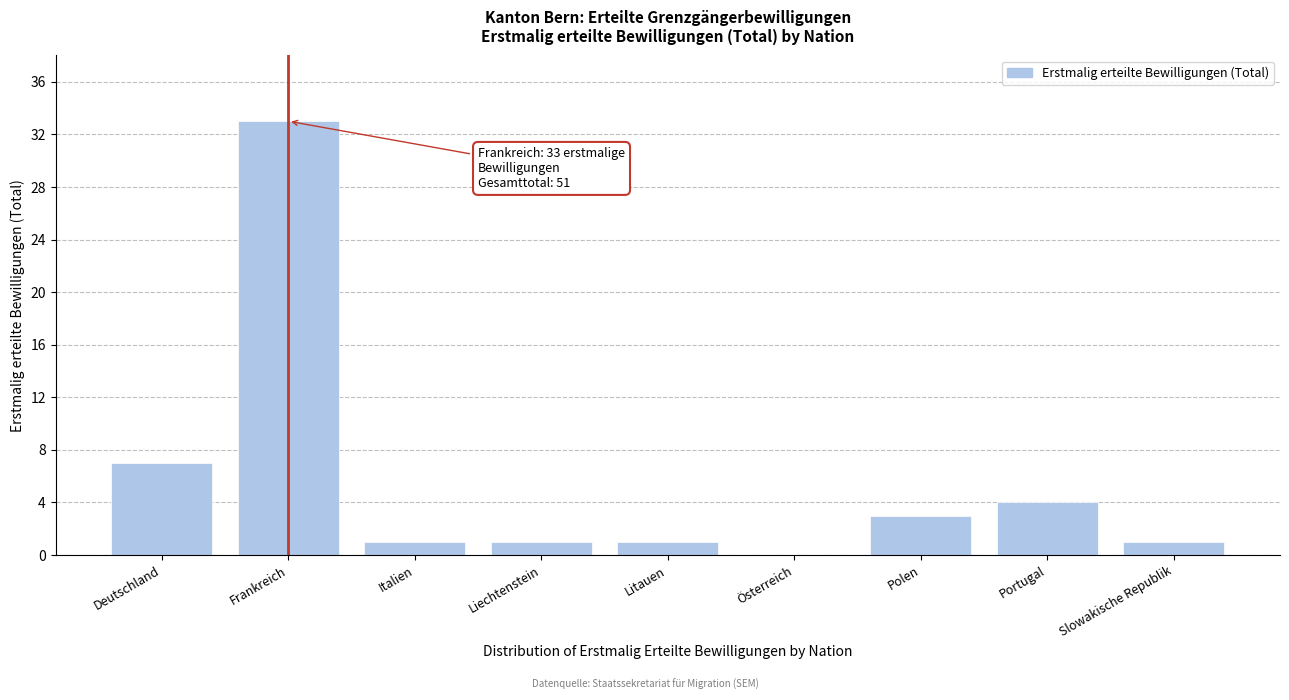

Reading left to right, extract all data points from this chart.

Deutschland=7	Frankreich=33	Italien=1	Liechtenstein=1	Litauen=1	Österreich=0	Polen=3	Portugal=4	Slowakische Republik=1